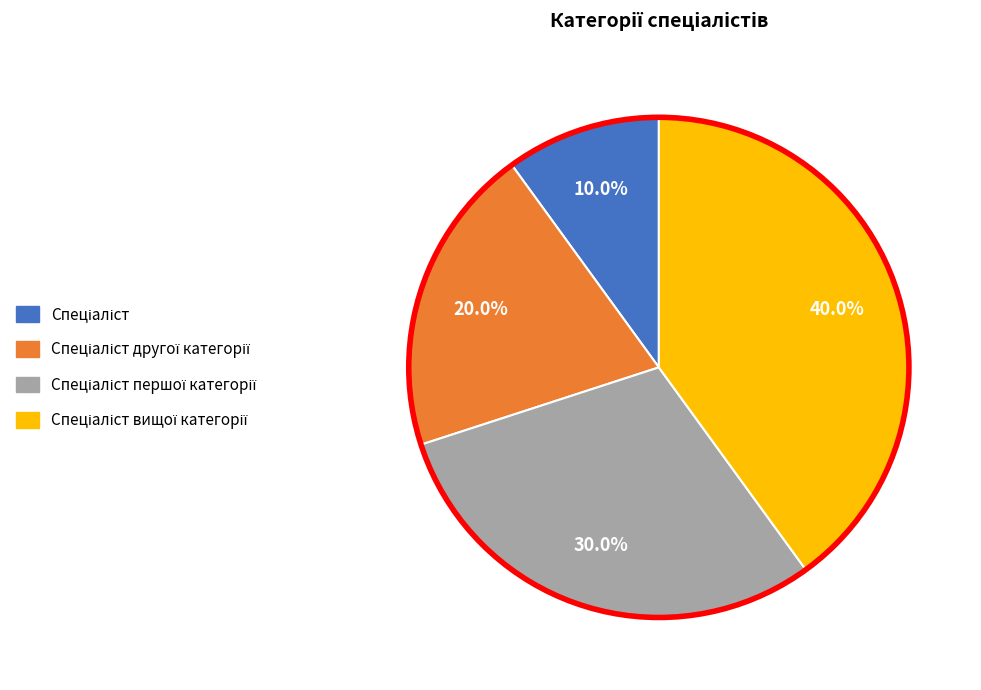

Is there a majority slice in this chart?

No